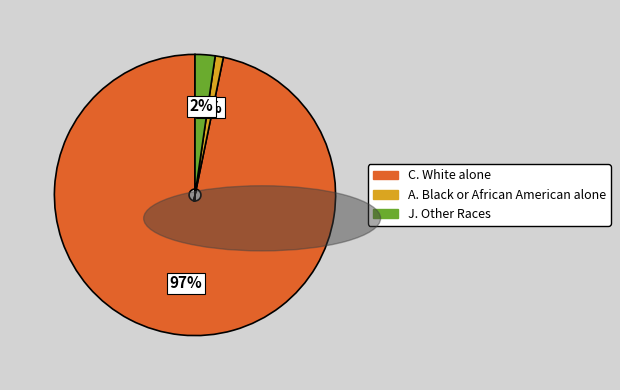

Is there a majority slice in this chart?

Yes